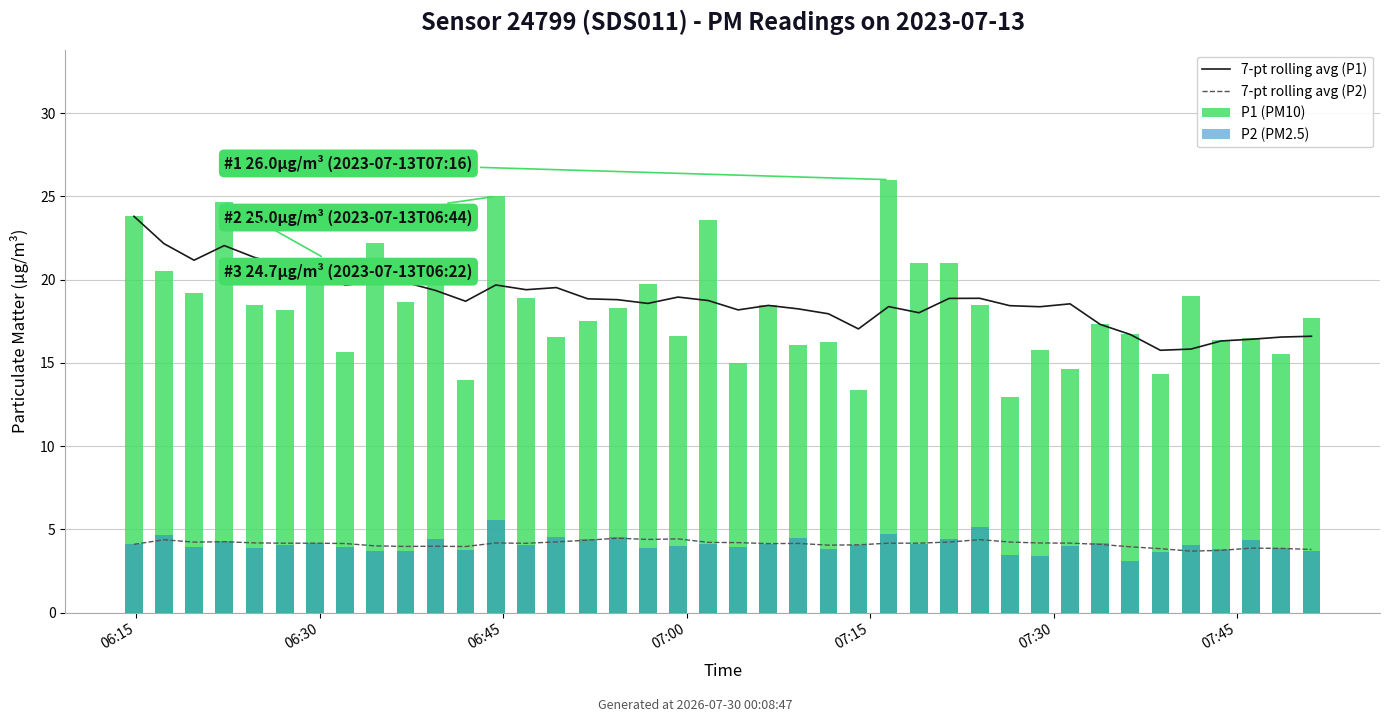

At which category is the sum across all series the highest?

06:15